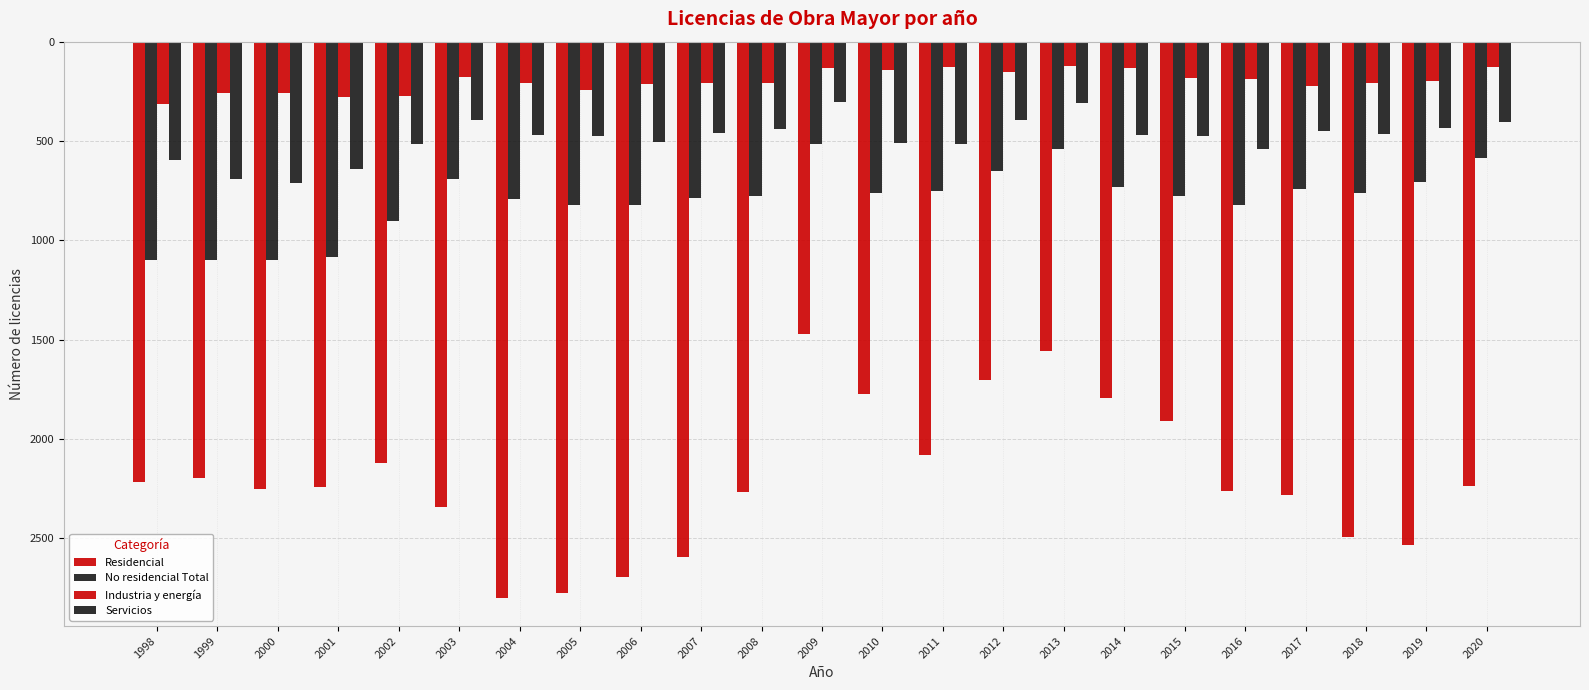

Does the chart contain any negative values?

Yes